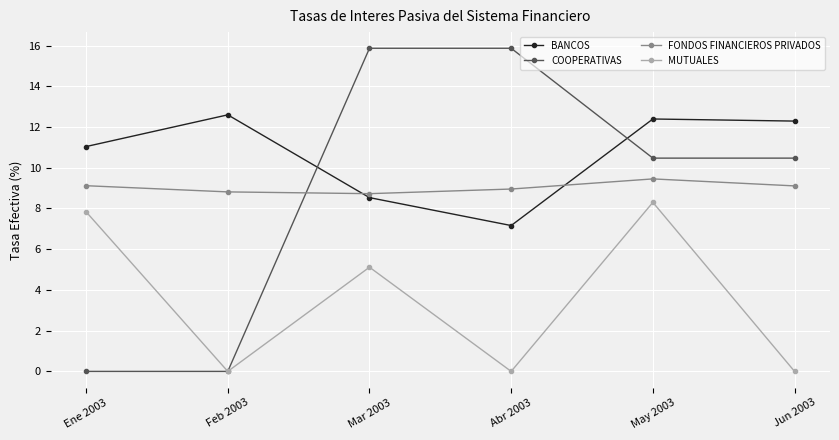

What is the lowest value of the FONDOS FINANCIEROS PRIVADOS series?

8.7